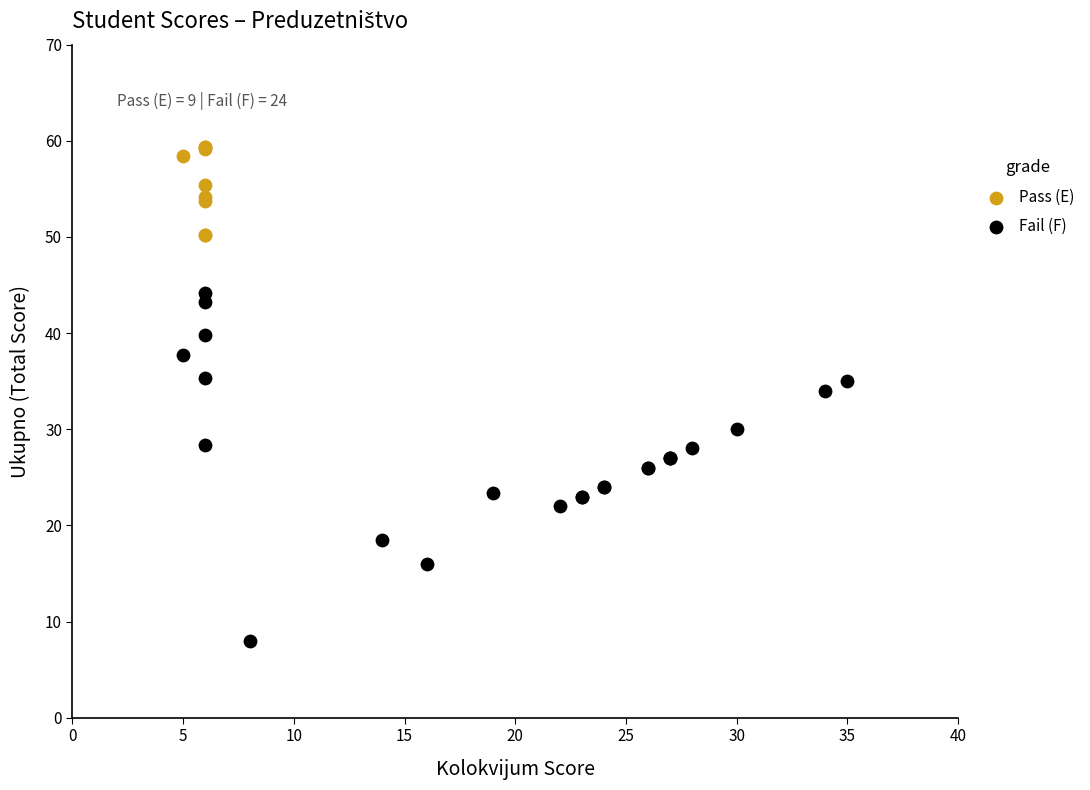

Which series reaches the minimum Y coordinate?

Fail (F)